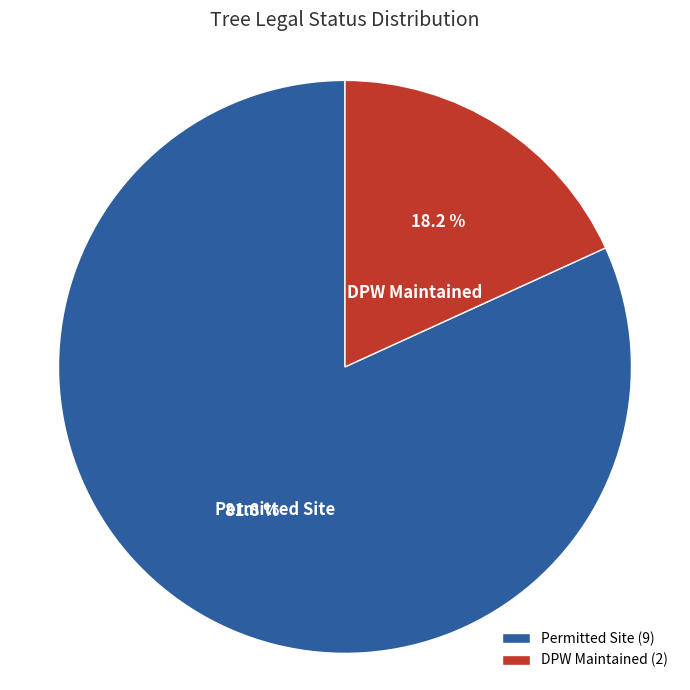

How much of the chart is everything except Permitted Site?

18.2%